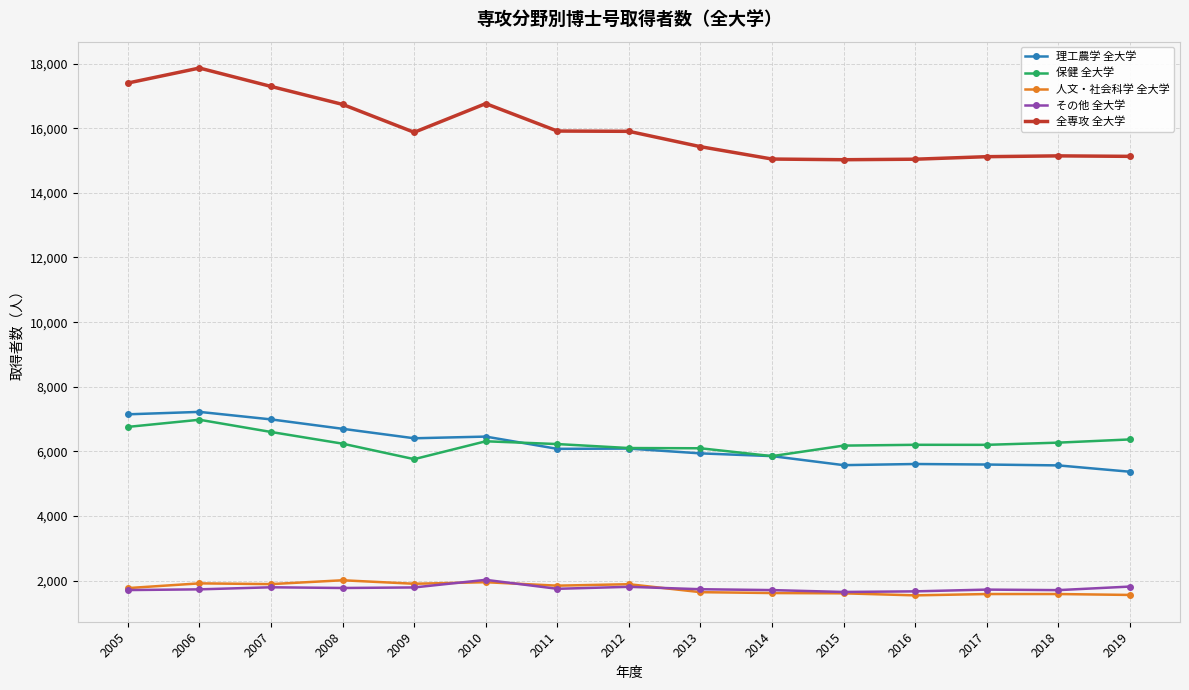

Does the chart display data point markers on the line(s)?

Yes